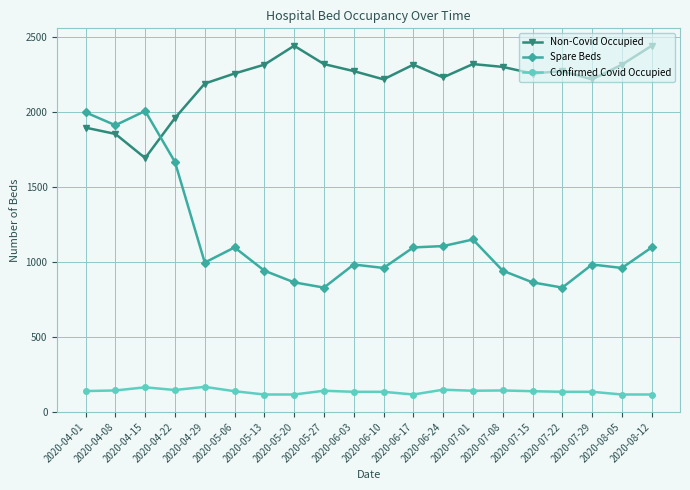

Count the number of categories in the chart.

20